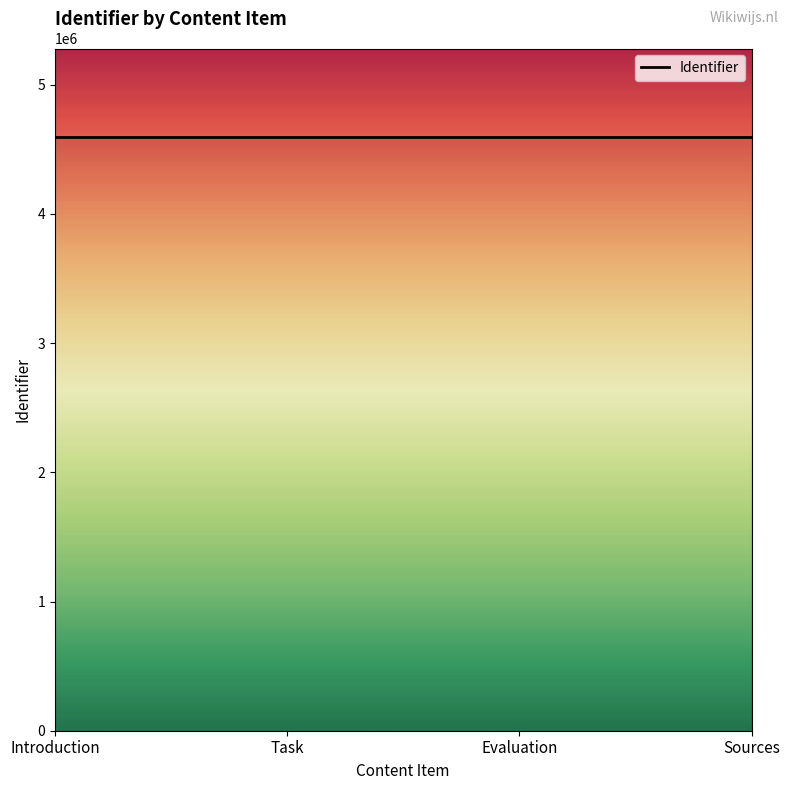

What is the smallest value displayed?

4591224